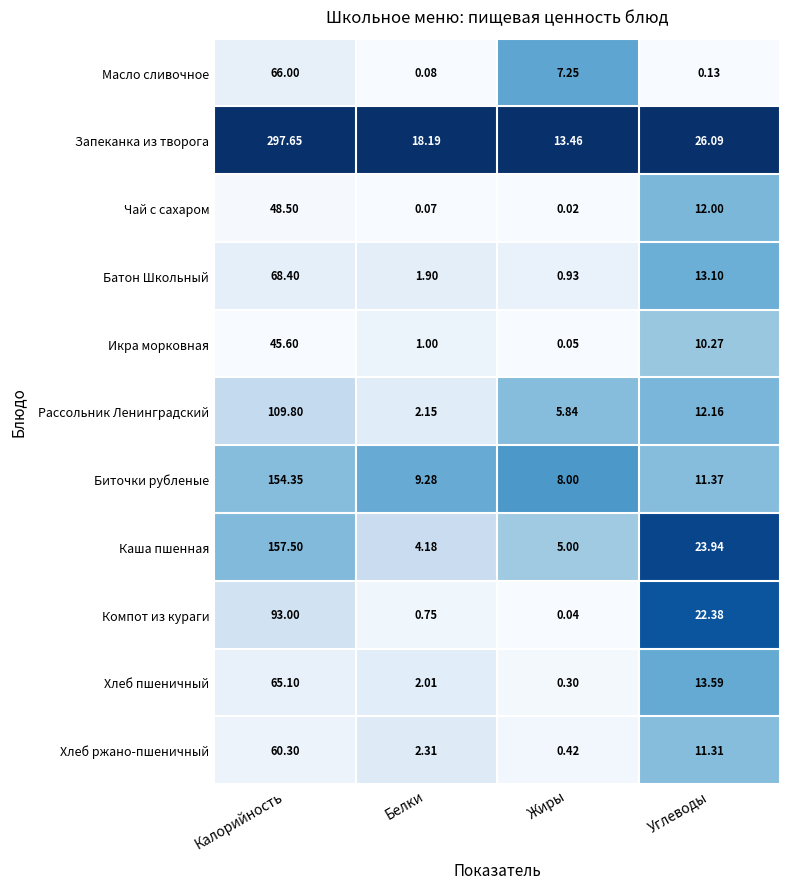

List the series in order of their peak value, lowest first.

Икра морковная, Чай с сахаром, Хлеб ржано-пшеничный, Хлеб пшеничный, Масло сливочное, Батон Школьный, Компот из кураги, Рассольник Ленинградский, Биточки рубленые, Каша пшенная, Запеканка из творога